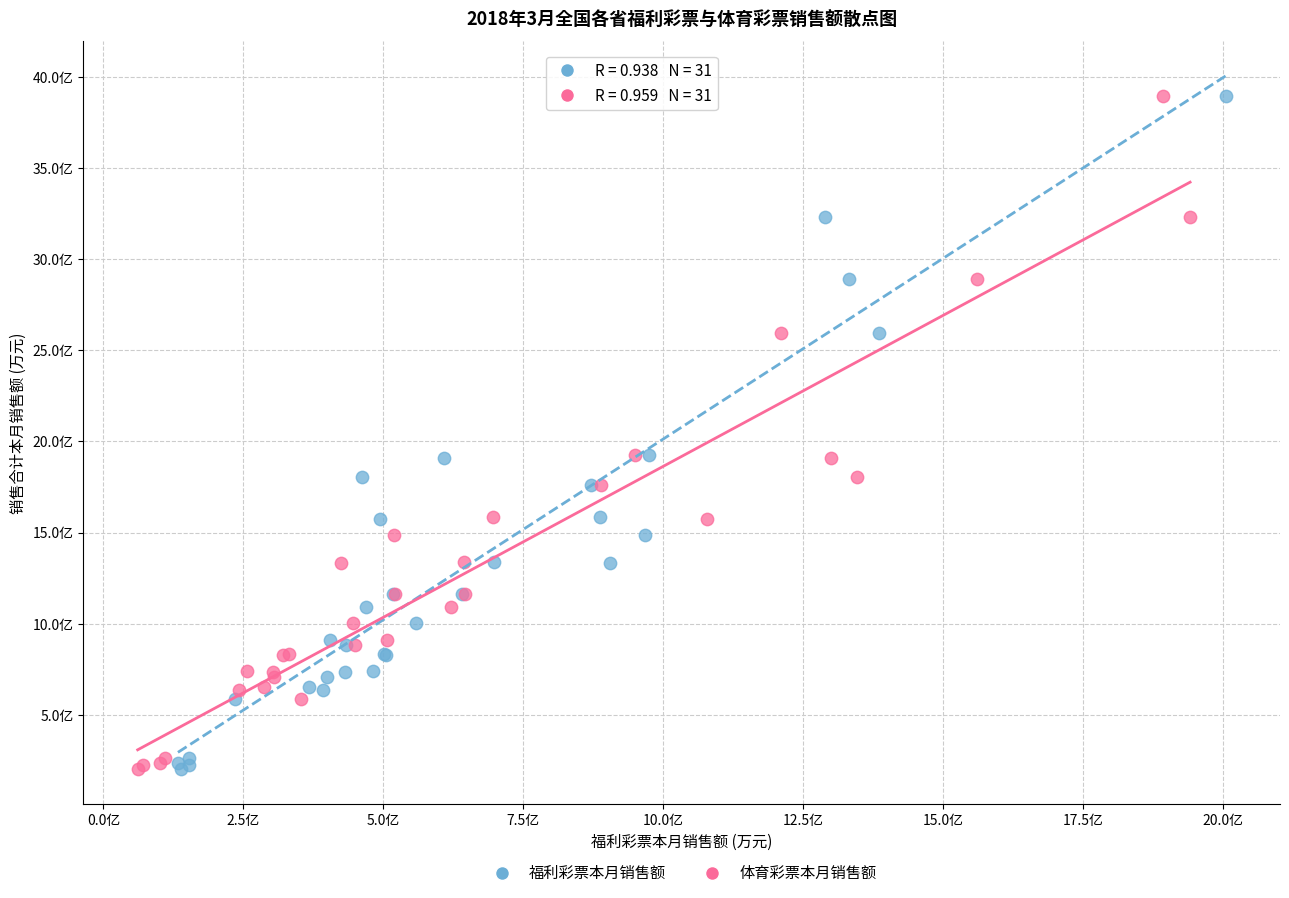

What are all the series names shown in the legend?

福利彩票本月销售额, 体育彩票本月销售额